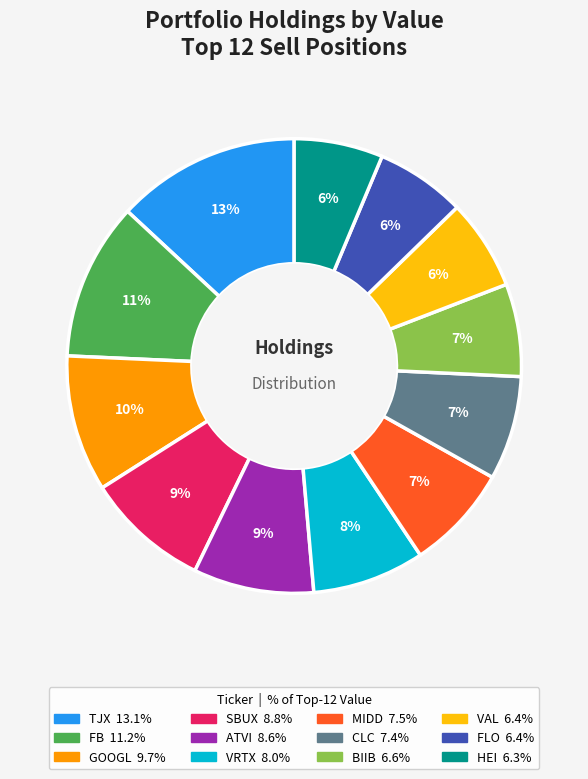

How many segments does this pie chart have?

12